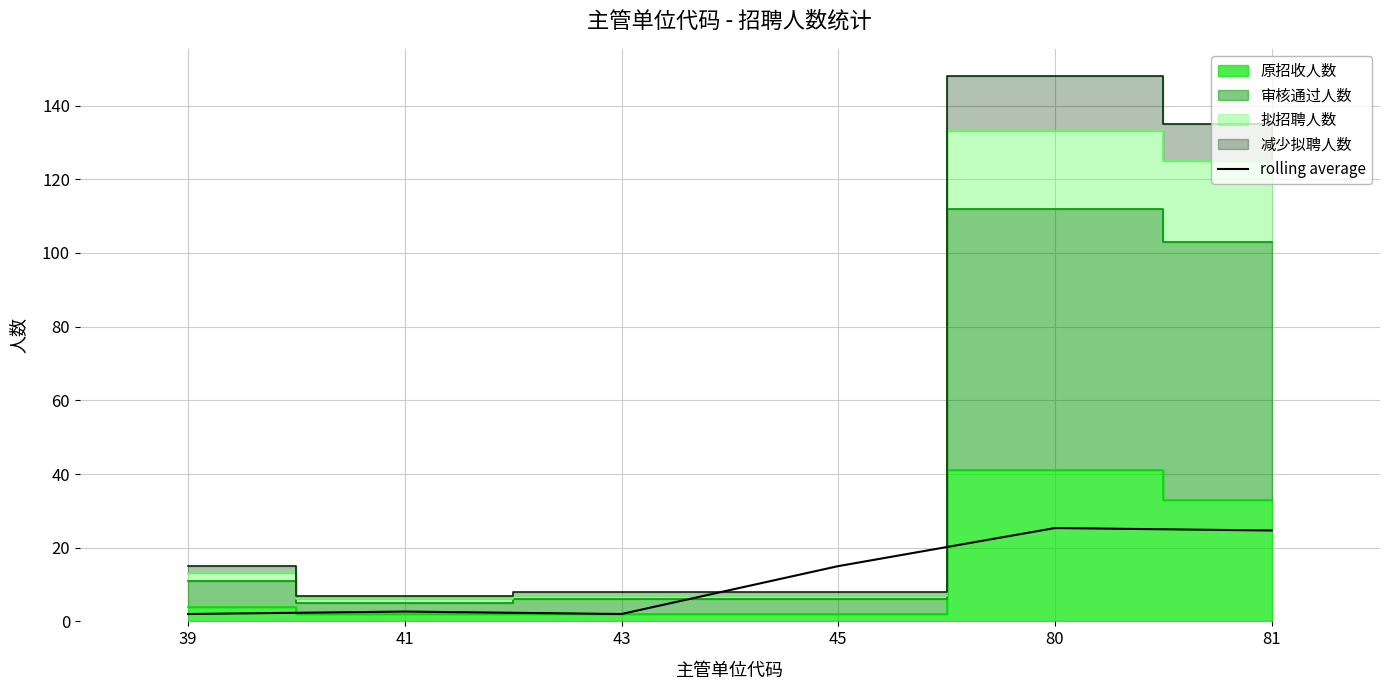

What is the difference between the maximum and minimum values?

23.3